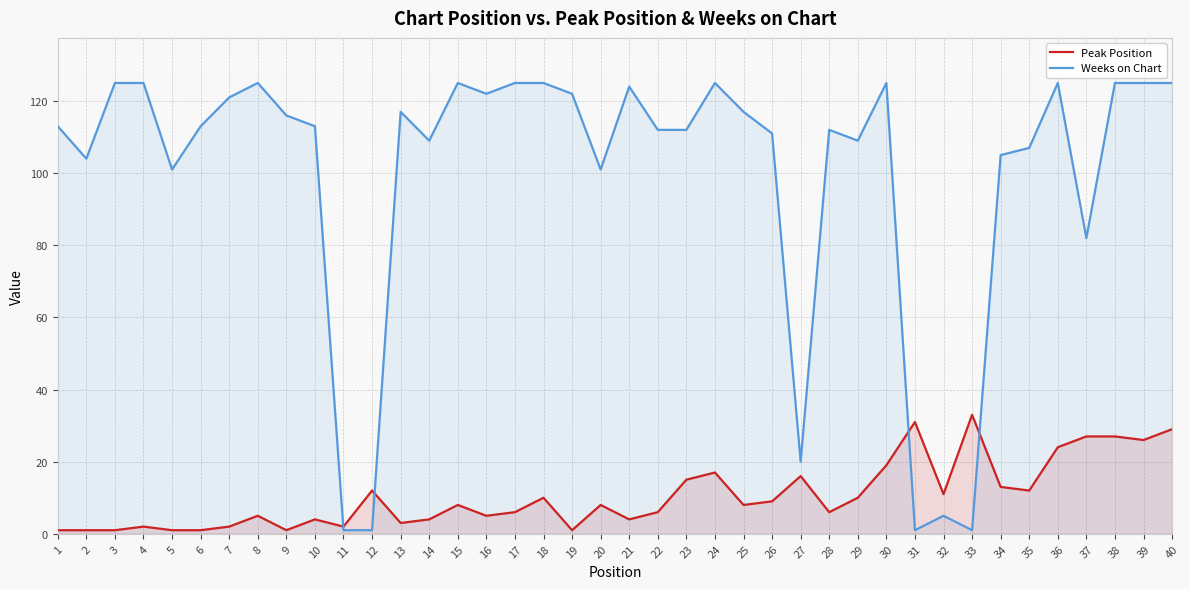

At which label does Weeks on Chart reach its peak?

3